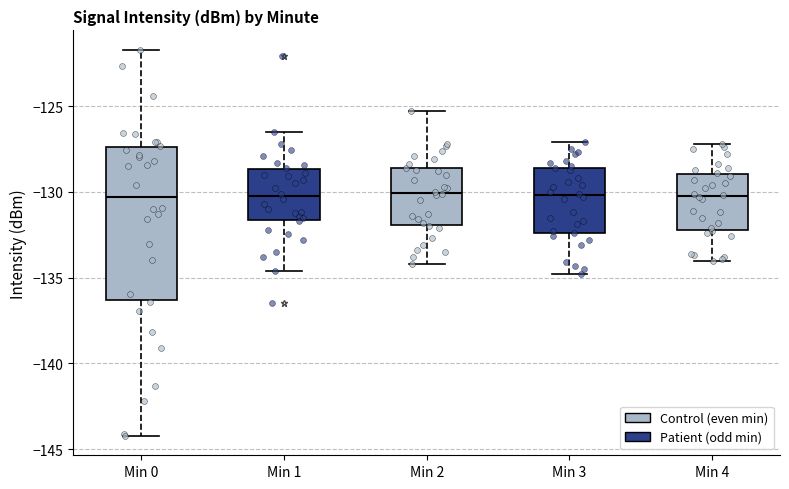

Reading left to right, read every box against the y-axis: the position of its median line, the range the box covers, and the ends of its whiskers. The values are not printed on the chart, so give them approximately, as read against the axis.

Min 0: median -130.5, box -136.5 to -127.5, whiskers -144.0 to -121.5
Min 1: median -130.0, box -131.5 to -128.5, whiskers -134.5 to -126.5
Min 2: median -130.0, box -132.0 to -128.5, whiskers -134.0 to -125.5
Min 3: median -130.0, box -132.5 to -128.5, whiskers -135.0 to -127.0
Min 4: median -130.0, box -132.0 to -129.0, whiskers -134.0 to -127.0